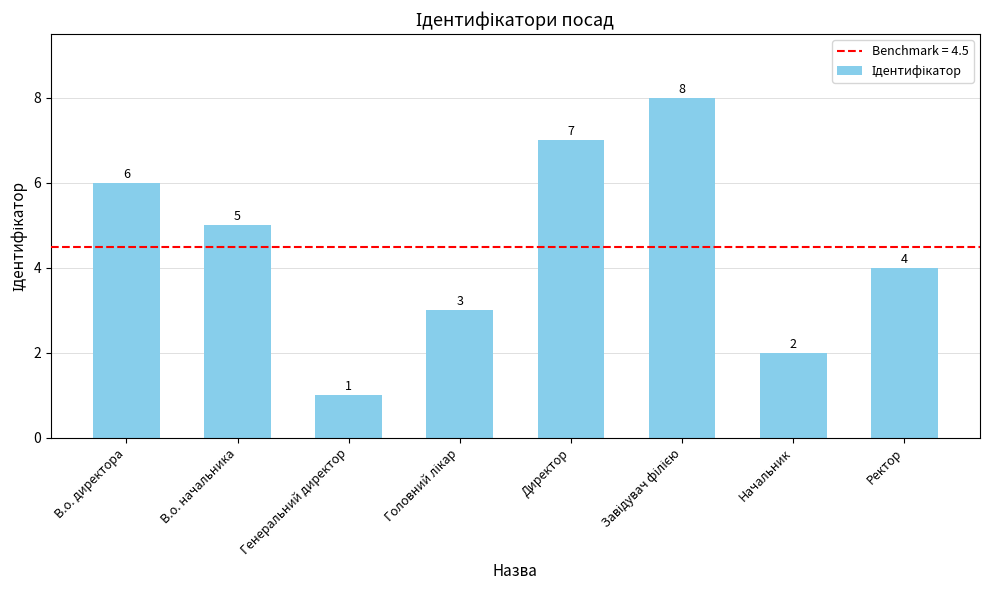

What is the sum of all values?

36